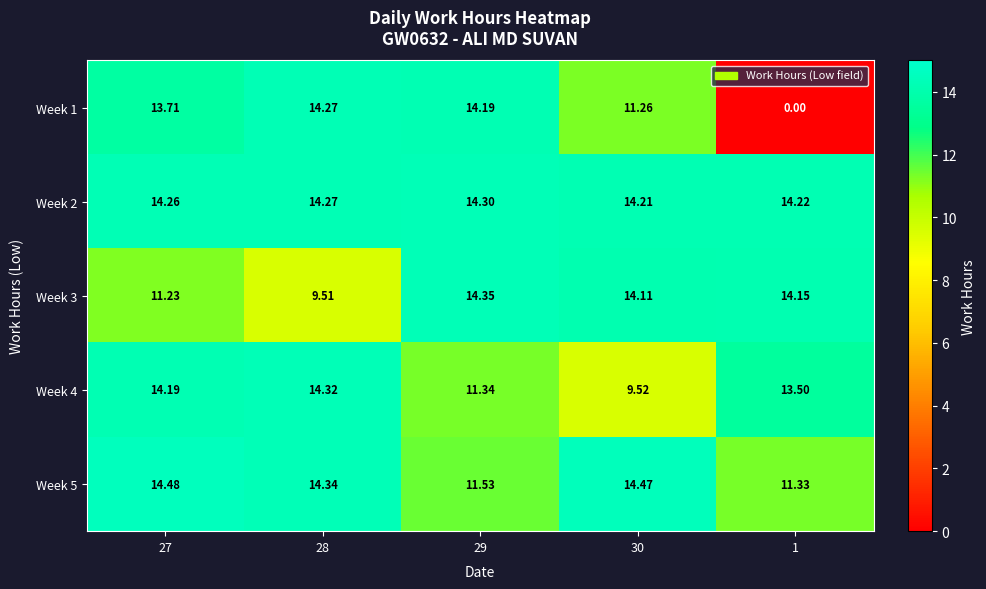

Is the value of Week 1 at 29 greater than the value of Week 3 at 28?

Yes